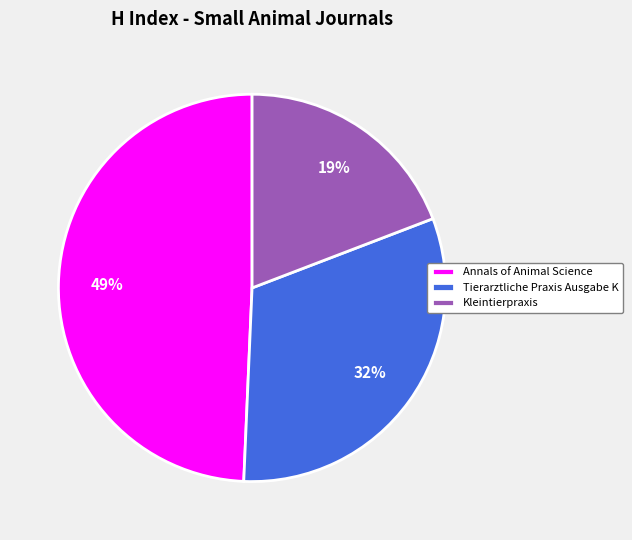

To the nearest percent, what is the difference between the Kleintierpraxis and Annals of Animal Science slice percentages?

30%